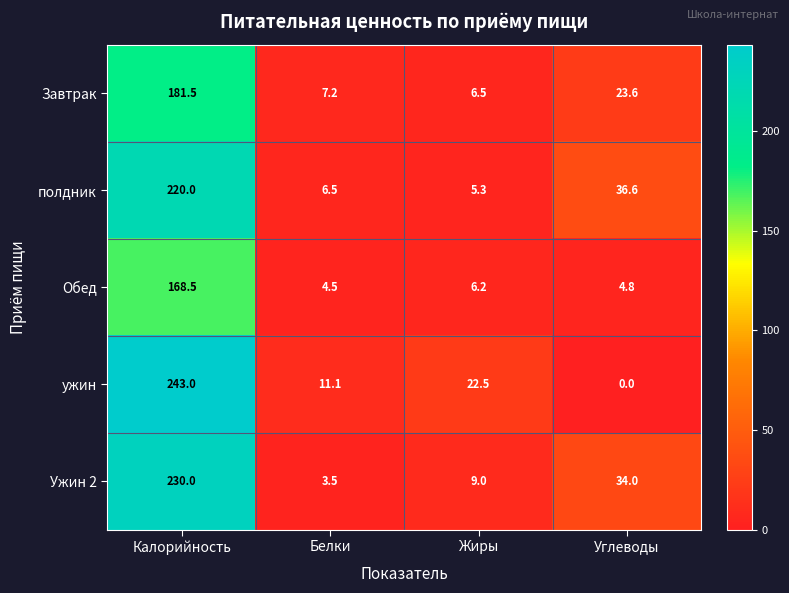

Read the полдник value at Углеводы.

36.6